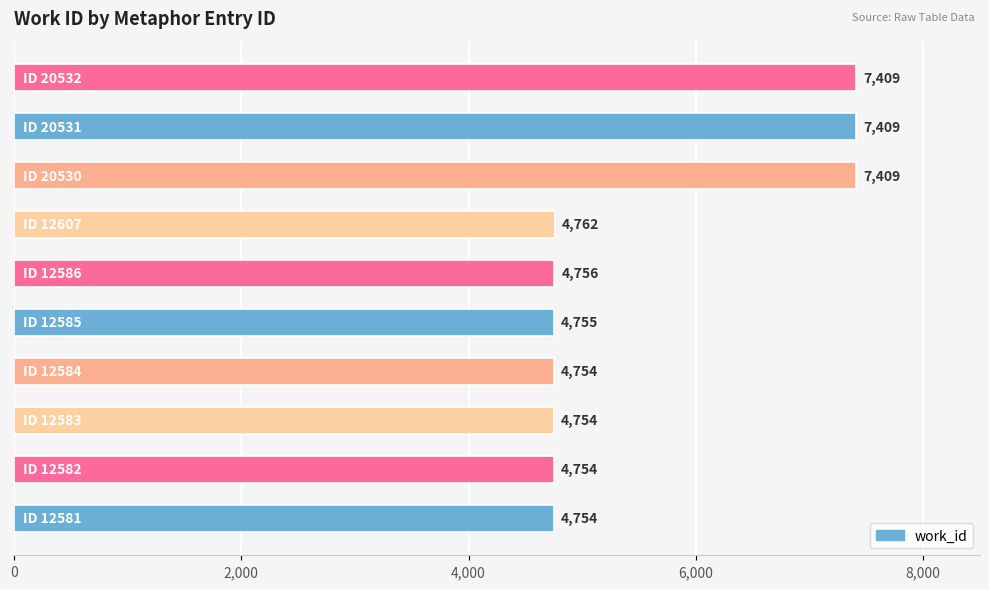

What is the average value?

5552